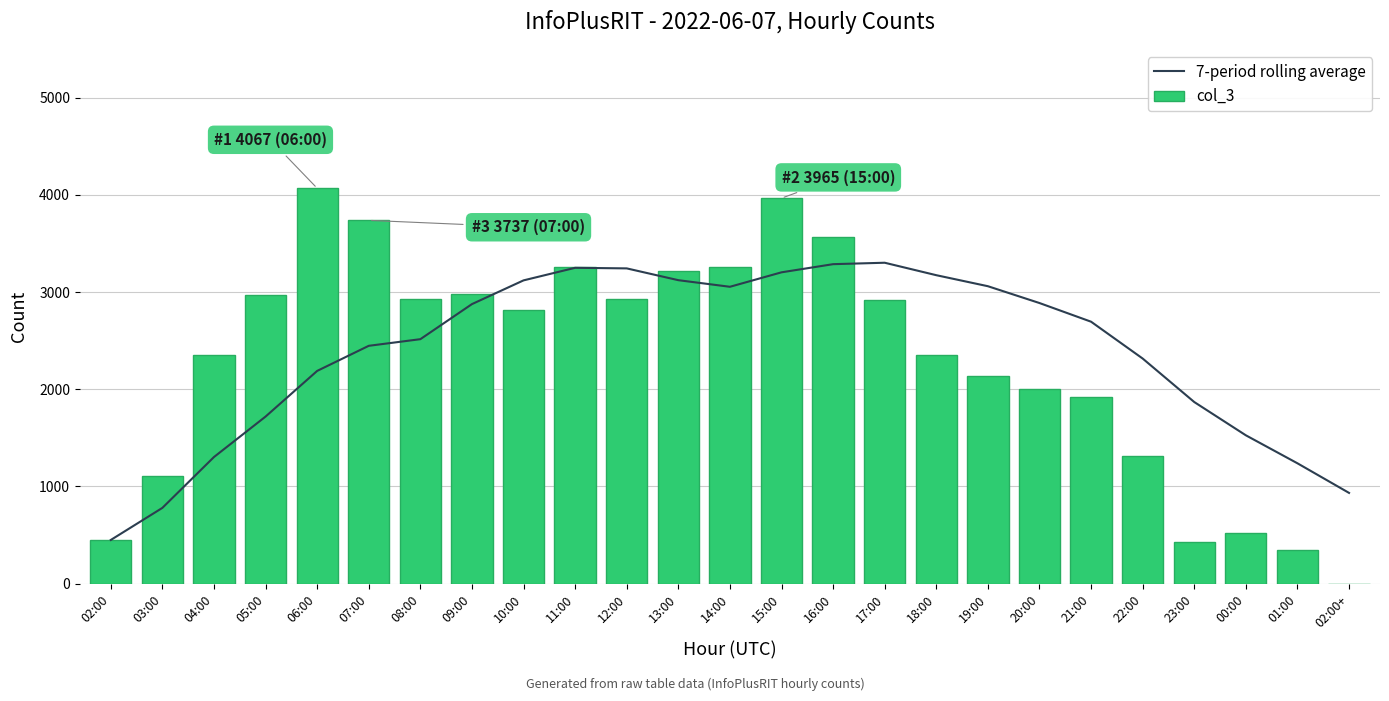

Is it true that 7-period rolling average equals 780.0 at 03:00?

True